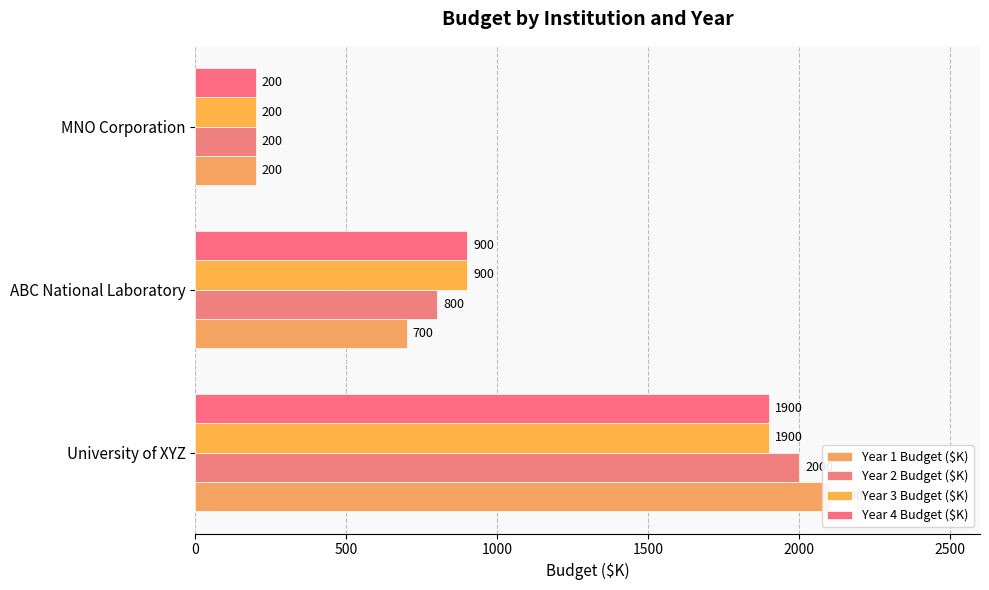

Reading left to right, transcribe all the data shown in this chart.

Year 1 Budget ($K): 2100	700	200
Year 2 Budget ($K): 2000	800	200
Year 3 Budget ($K): 1900	900	200
Year 4 Budget ($K): 1900	900	200